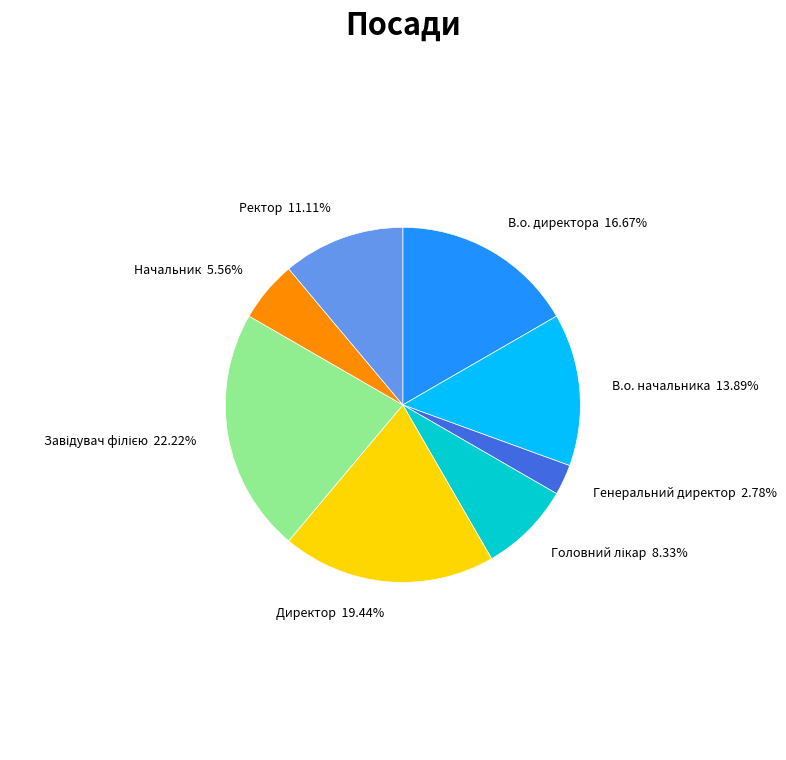

Is it true that Генеральний директор is 3% of the pie?

True